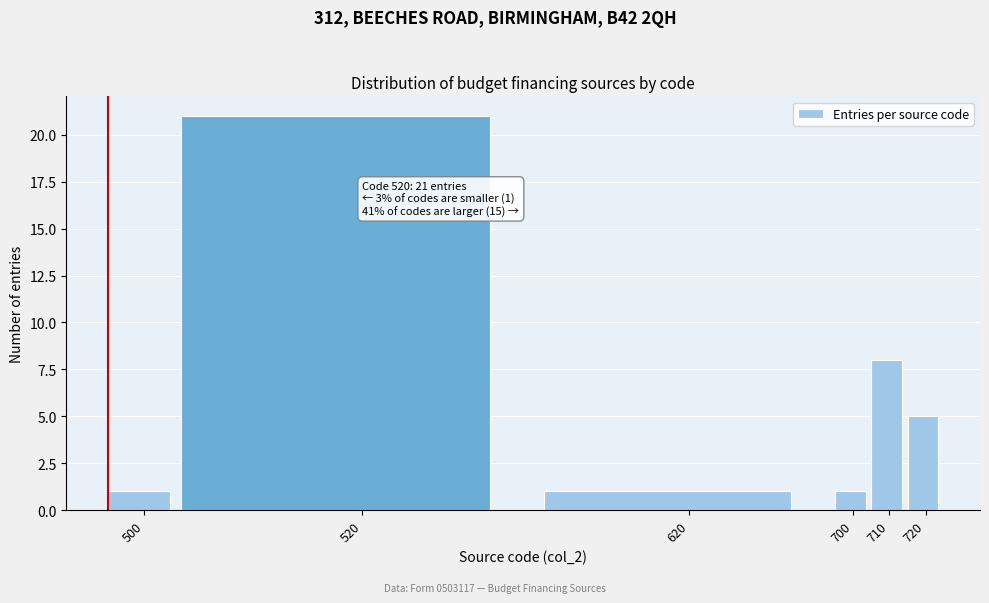

Reading right to left, what are all the values shown in this chart?

720=5	710=8	700=1	620=1	520=21	500=1